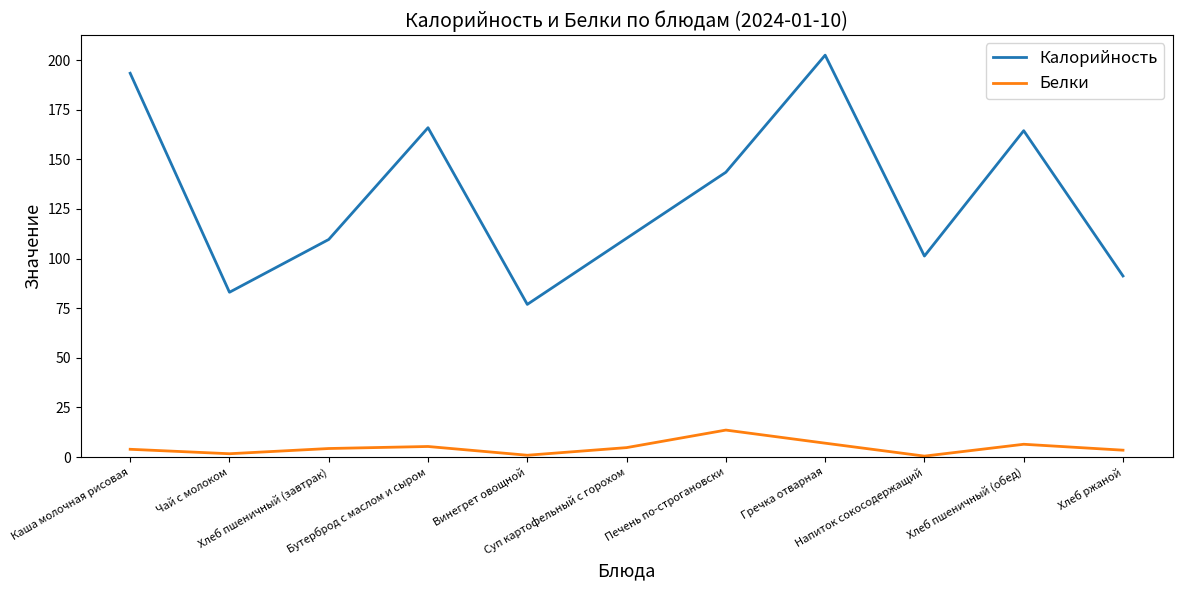

How many lines are shown in the chart?

2